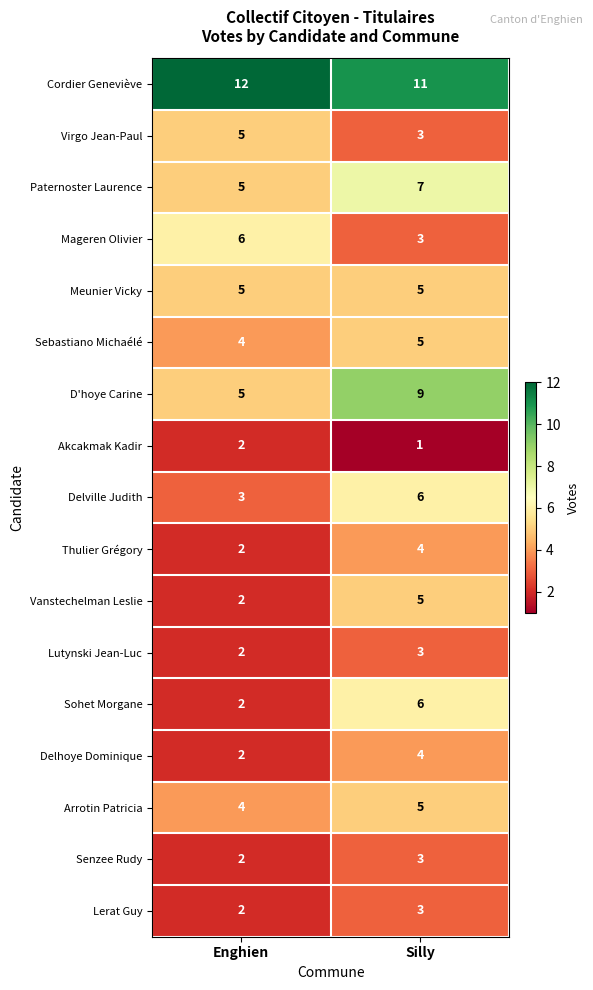

At which category is the sum across all series the highest?

Silly